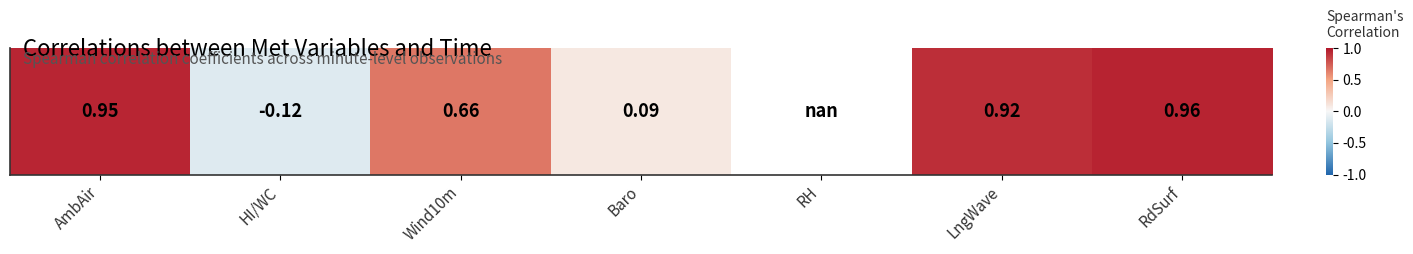

How many data points are above 0?

5